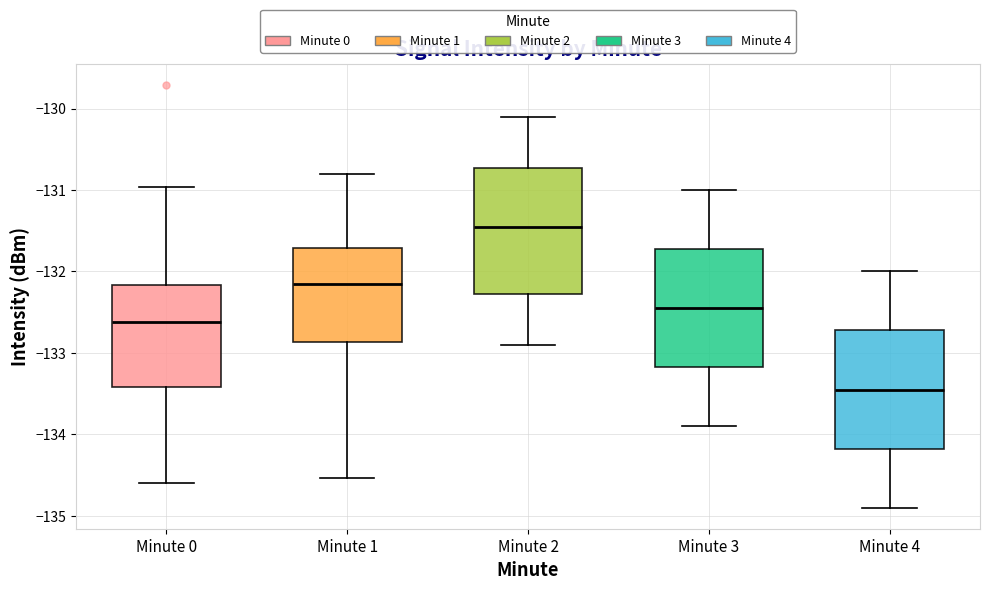

Where does the upper whisker of the box for Minute 0 end on the y-axis? The values are not printed on the chart, so give them approximately, as read against the axis.

-131.0